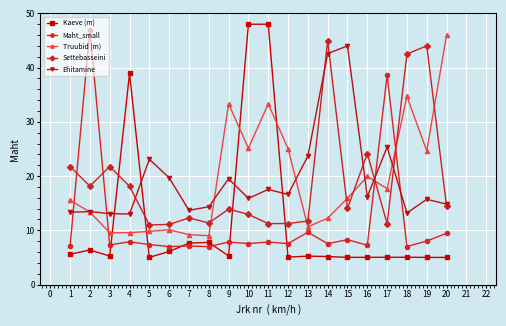

What is the average value of the Settebasseini series?

19.1